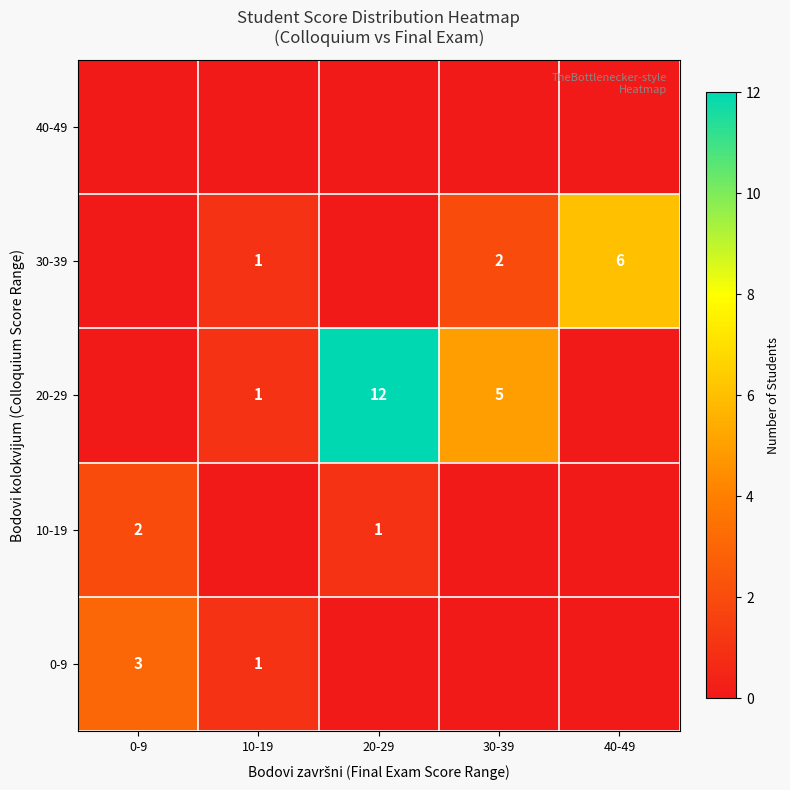

The 30-39 series shows 8 at 40-49. True or false?

False